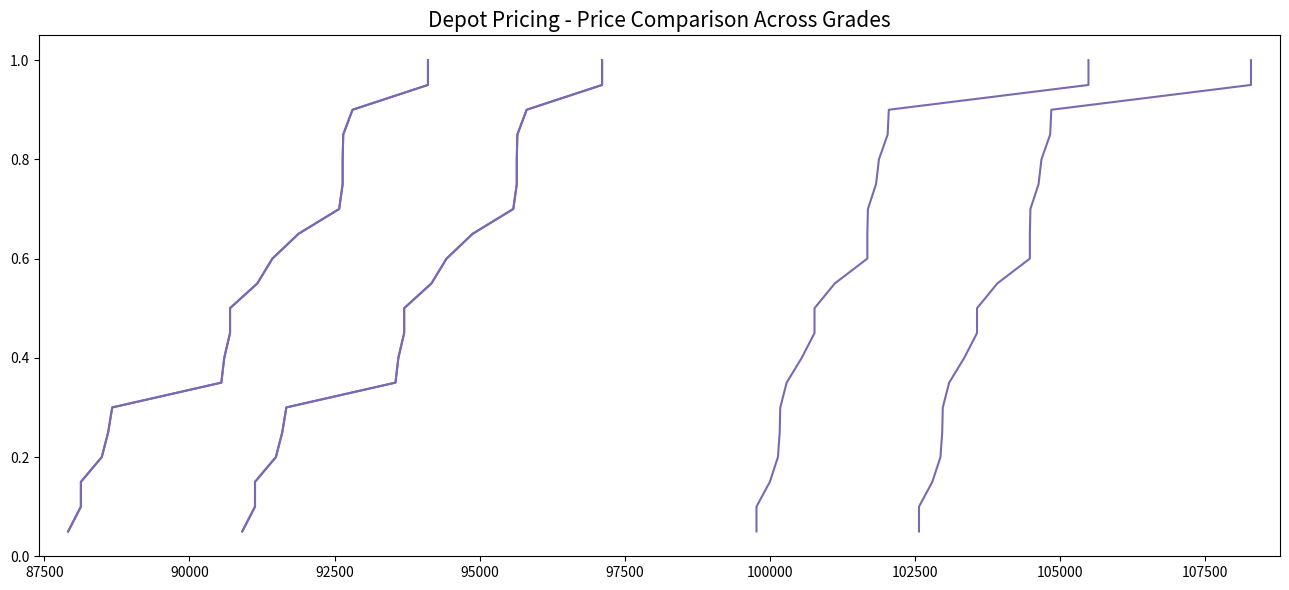

True or false: 116X and 112X intersect in this chart.

False